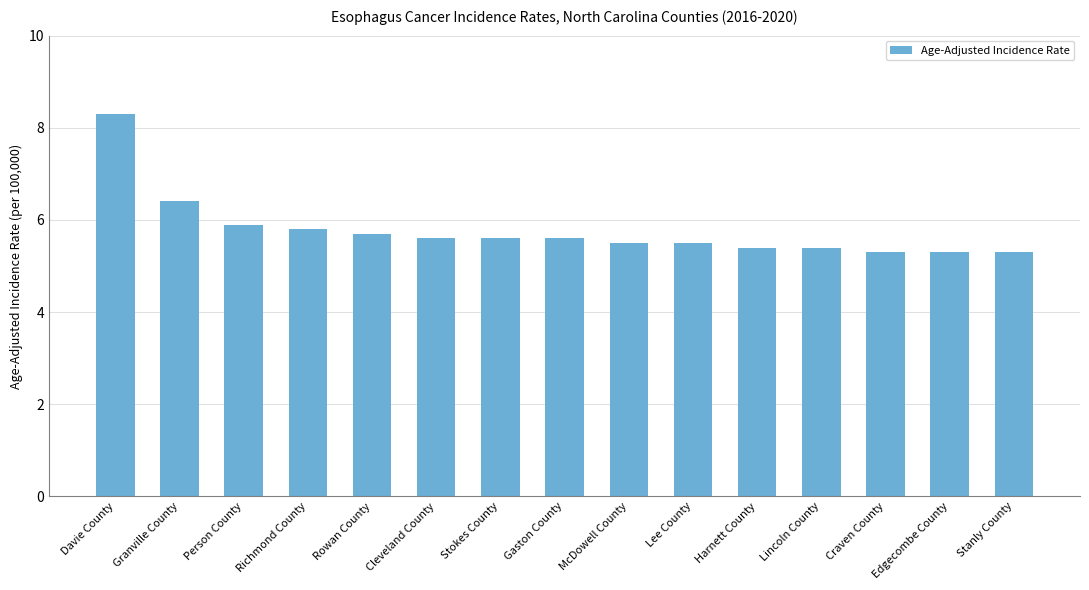

At which label is the value closest to 6?

Person County